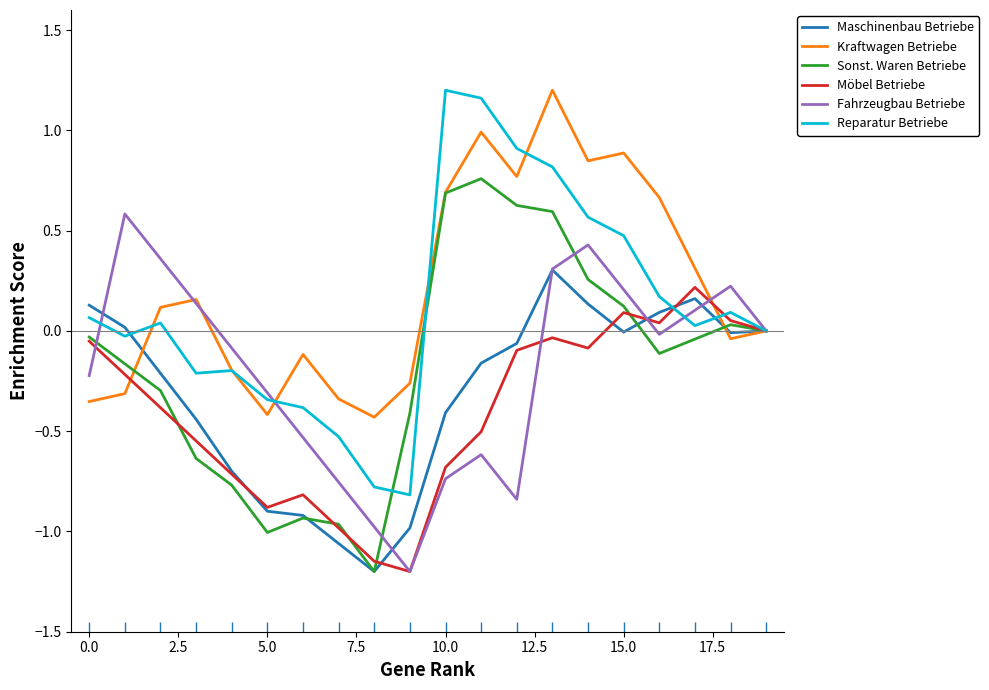

True or false: Maschinenbau Betriebe and Fahrzeugbau Betriebe cross at least once.

True